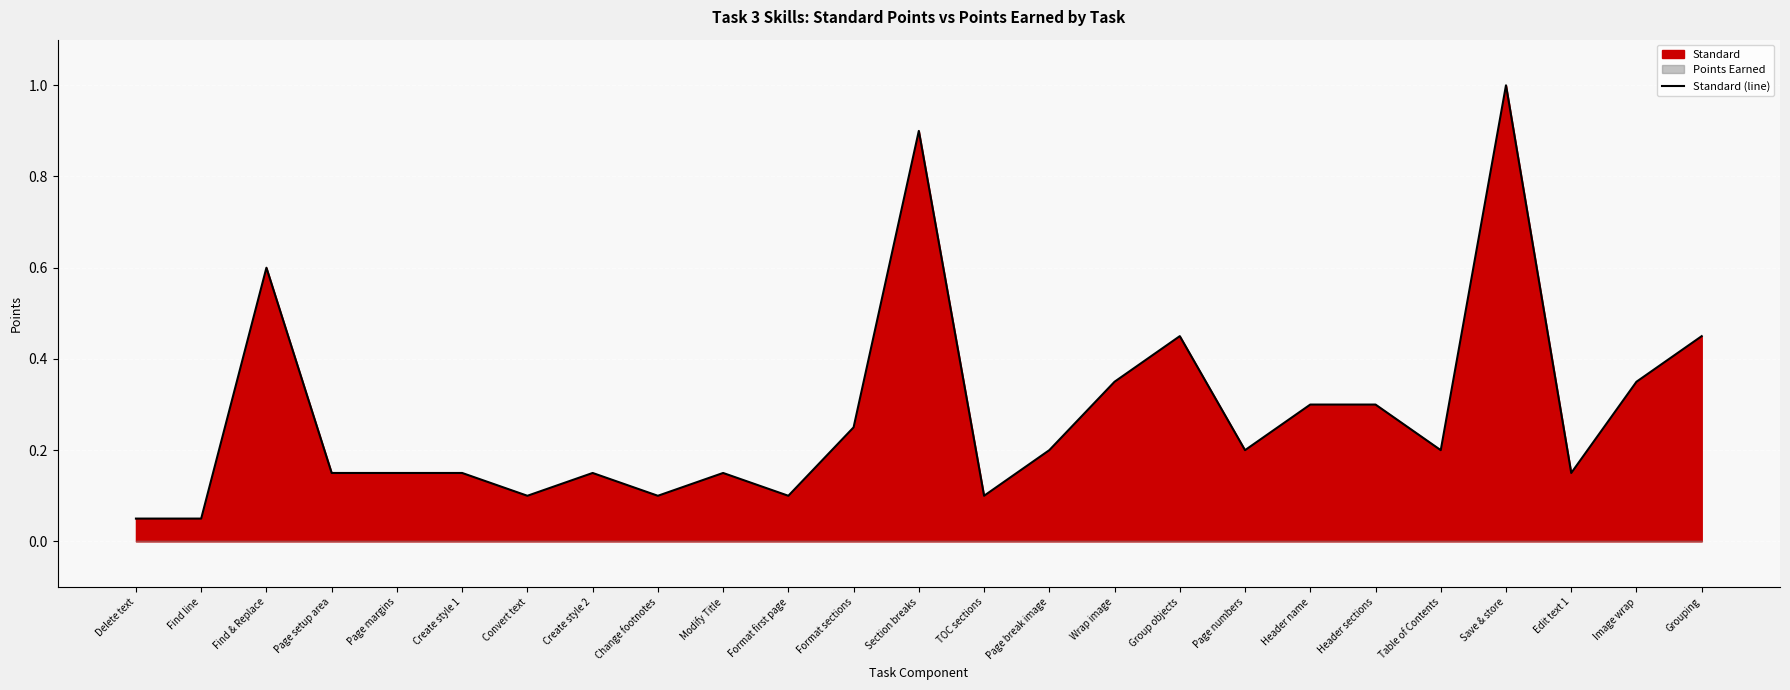

True or false: the data shows 0.2 at Page margins.

False